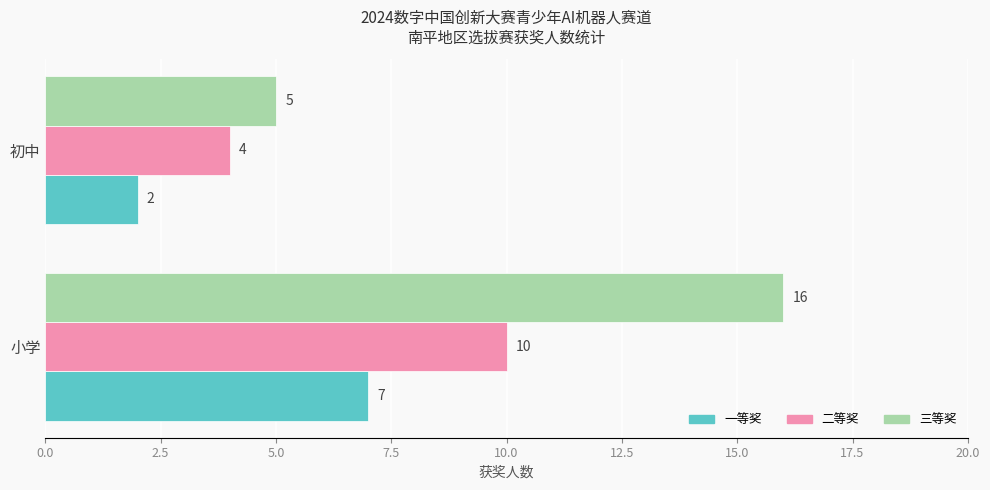

Rank the series at 初中 from lowest to highest value.

一等奖, 二等奖, 三等奖